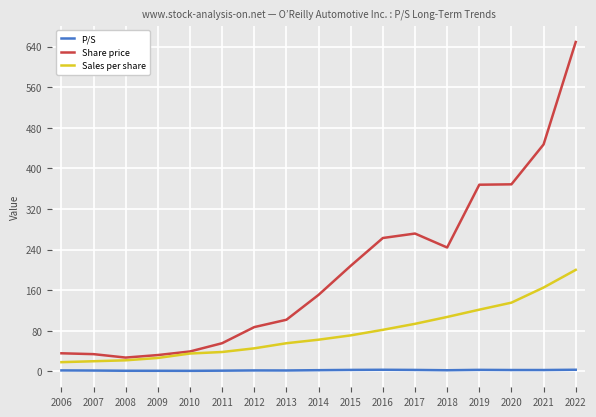

How many values in the P/S series exceed 2?

9